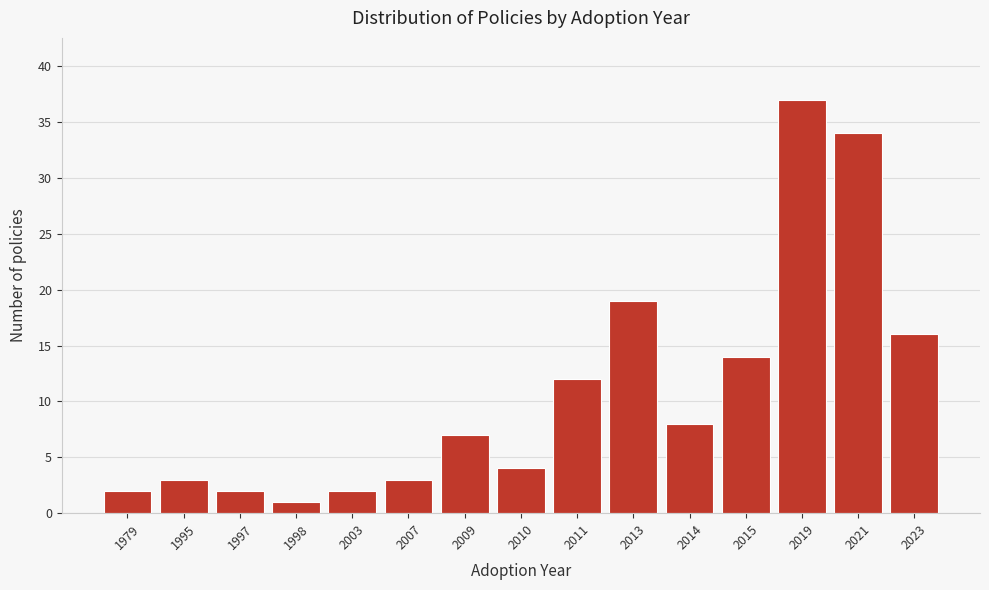

Reading left to right, extract all data points from this chart.

1979=2	1995=3	1997=2	1998=1	2003=2	2007=3	2009=7	2010=4	2011=12	2013=19	2014=8	2015=14	2019=37	2021=34	2023=16